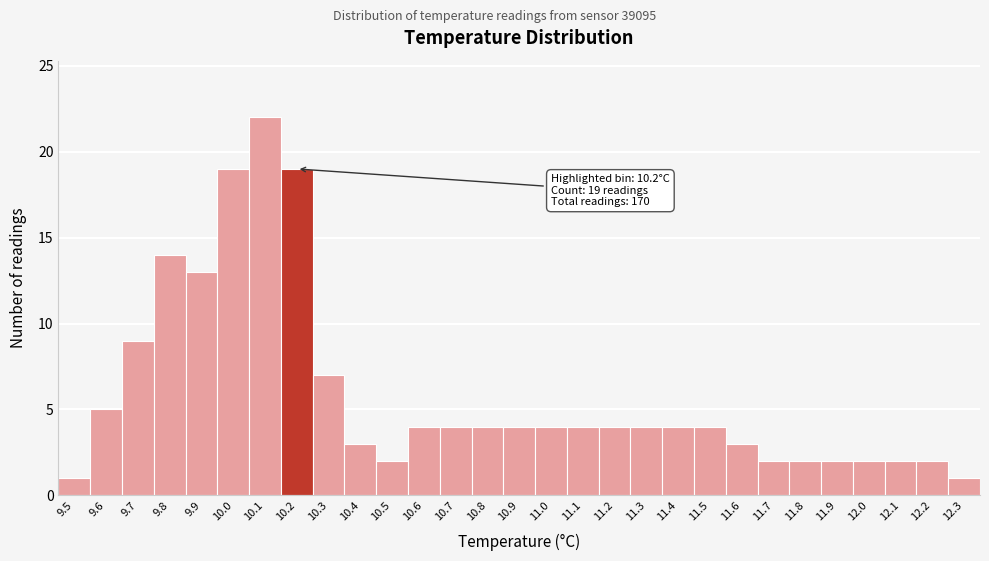

Over which range of the x-axis is the bar tallest?

10.05 to 10.15